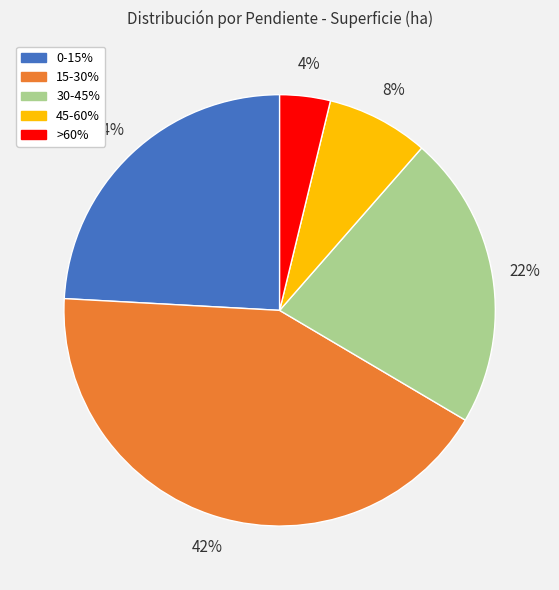

Is it true that 30-45% is 10% of the pie?

False